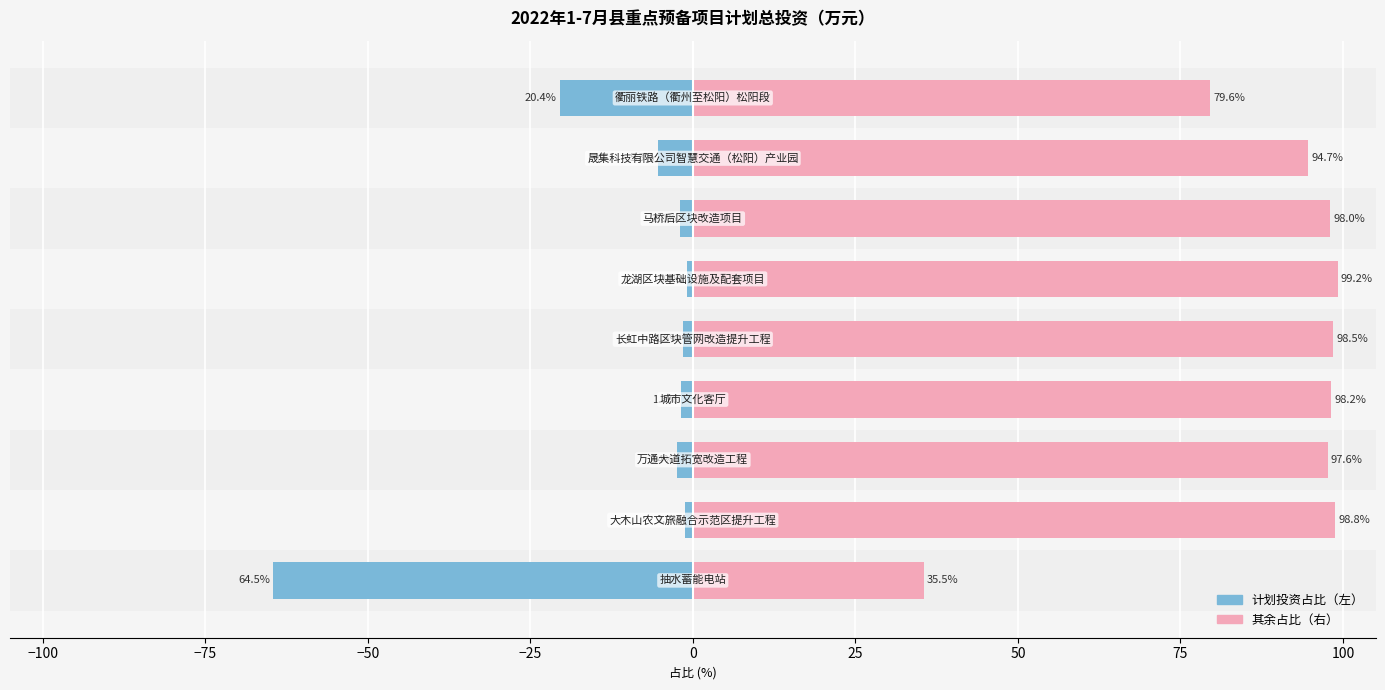

Reading left to right, transcribe all the data shown in this chart.

计划投资占比: −125=-64.5	−100=-1.2	−75=-2.4	−50=-1.8	−25=-1.5	0=-0.8	25=-2.0	50=-5.3	75=-20.4
其余占比: −125=35.5	−100=98.8	−75=97.6	−50=98.2	−25=98.5	0=99.2	25=98.0	50=94.7	75=79.6